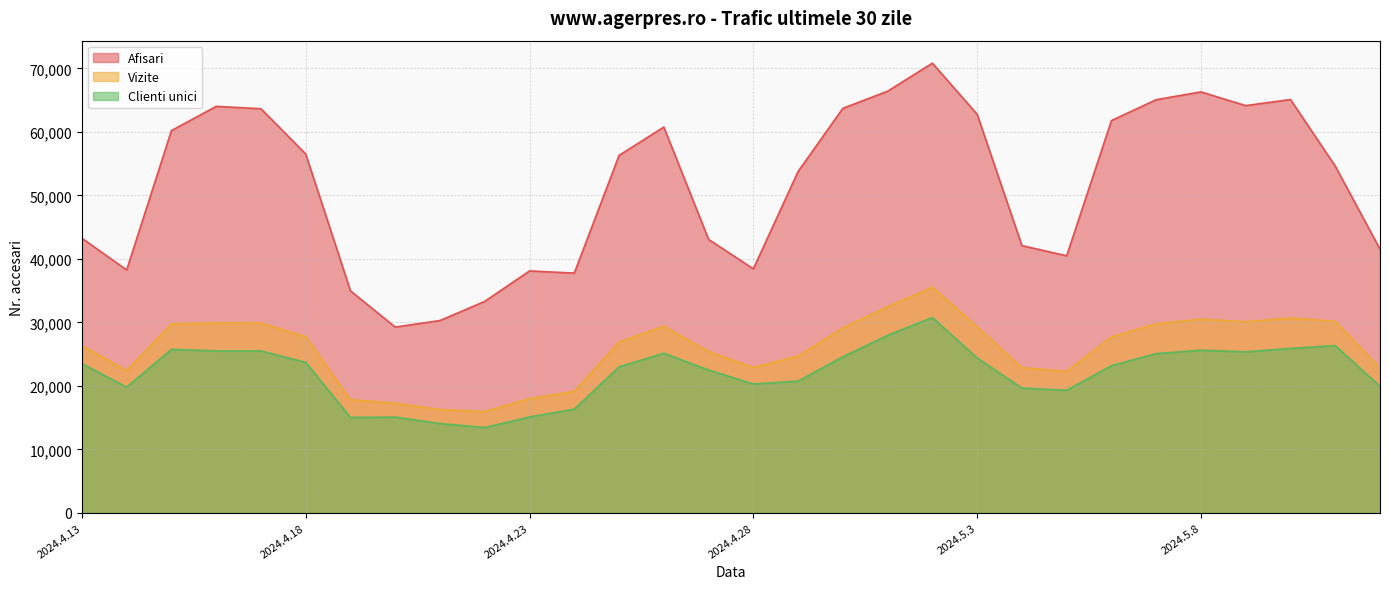

What is the average value of the Clienti unici series?

22102